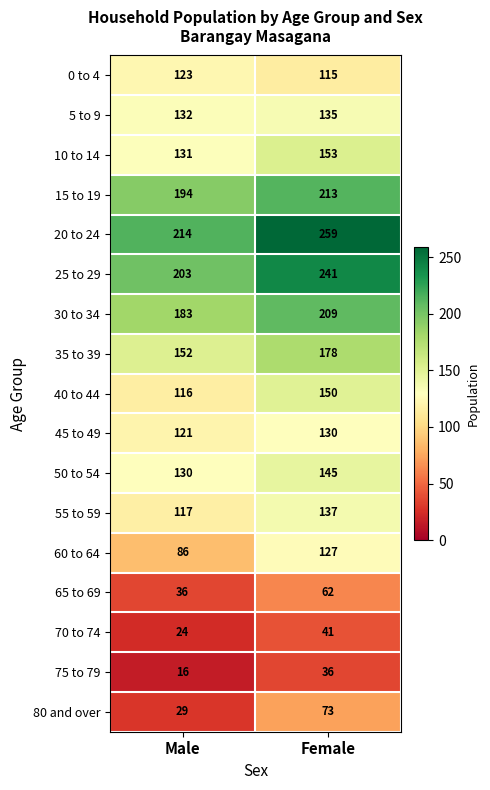

What is the minimum value shown in the chart?

16